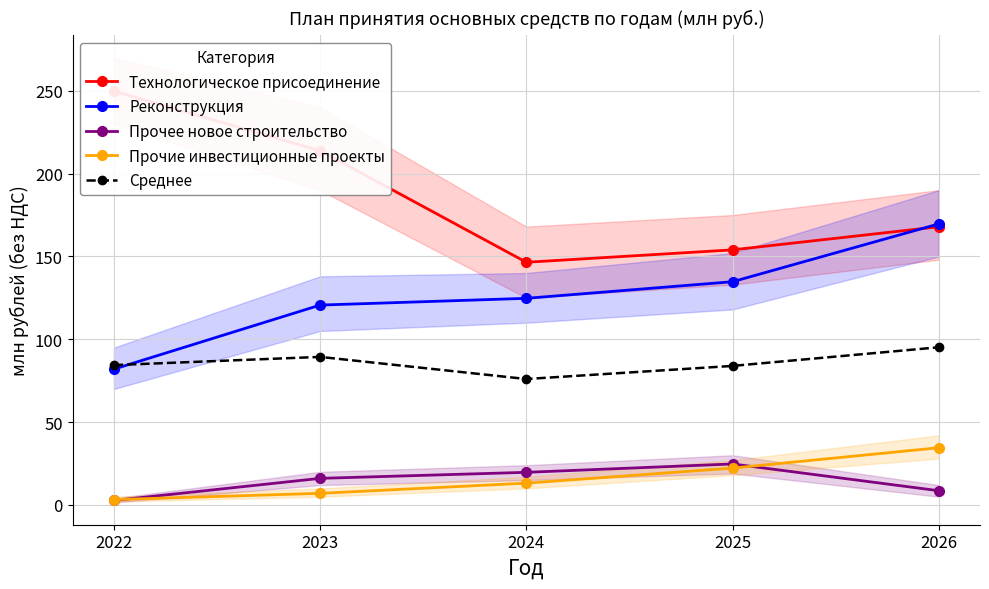

What is the maximum value shown in the chart?

249.7